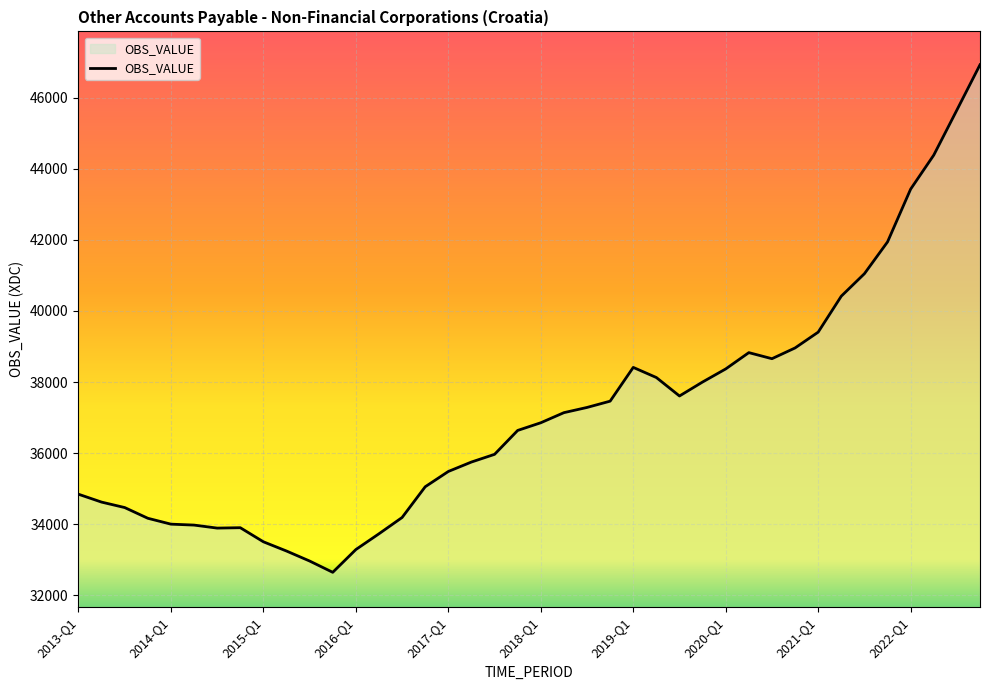

What is the maximum value shown in the chart?

46921.5